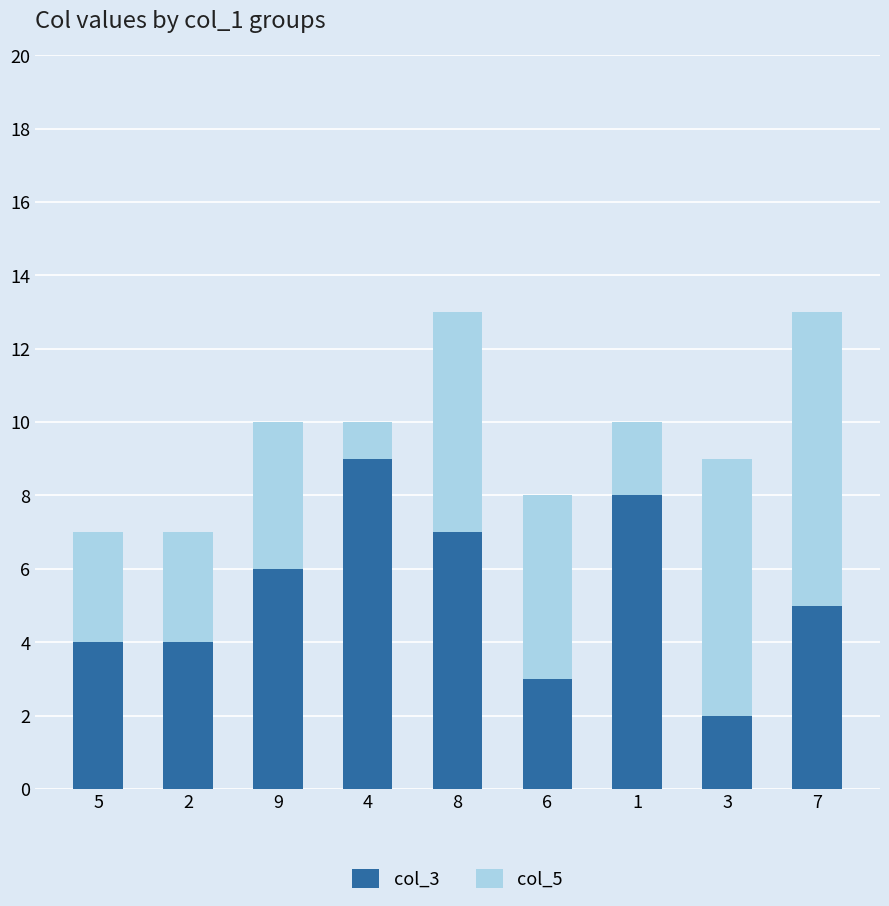

Count the number of categories in the chart.

9